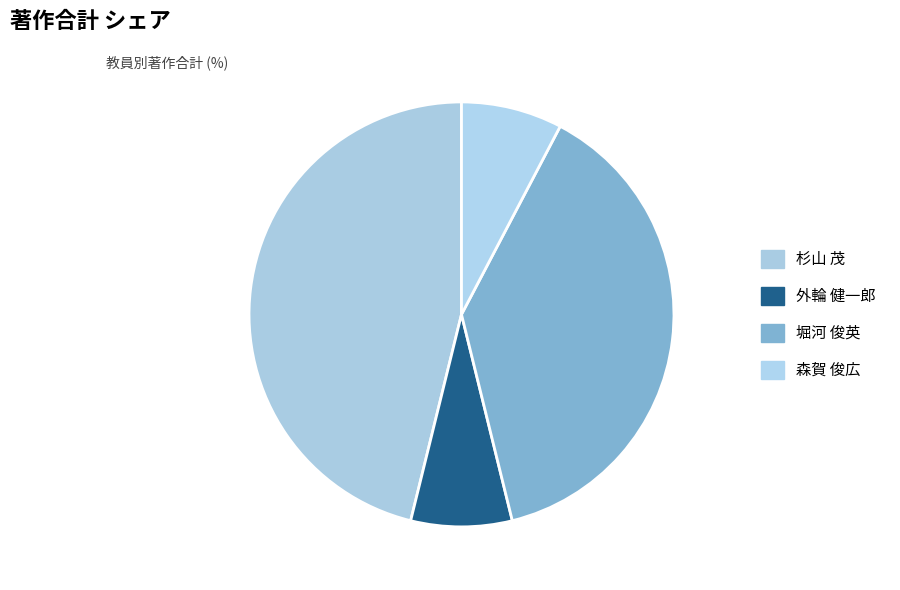

True or false: 杉山 茂 accounts for 52% of the total.

False